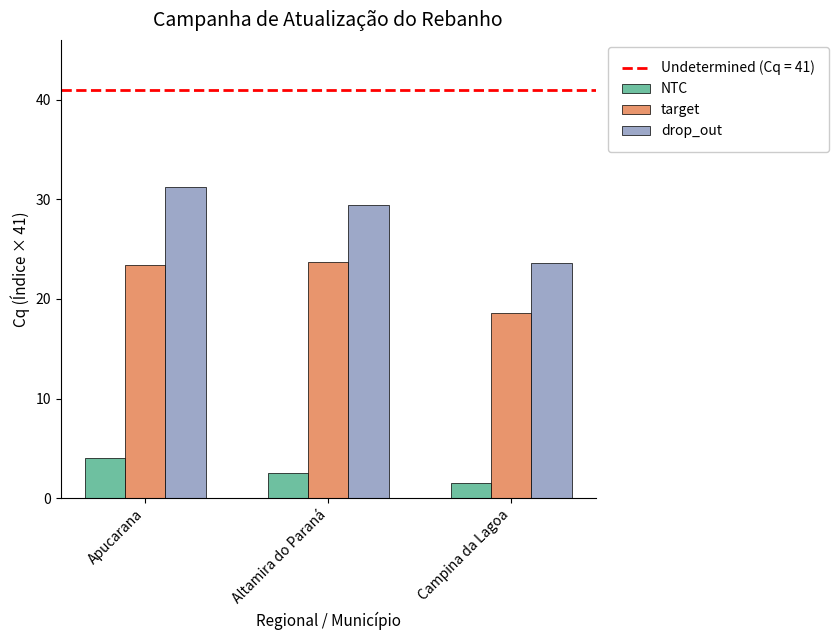

Reading left to right, extract all data points from this chart.

NTC: 4.0	2.5	1.5
target: 23.4	23.7	18.6
drop_out: 31.2	29.4	23.6